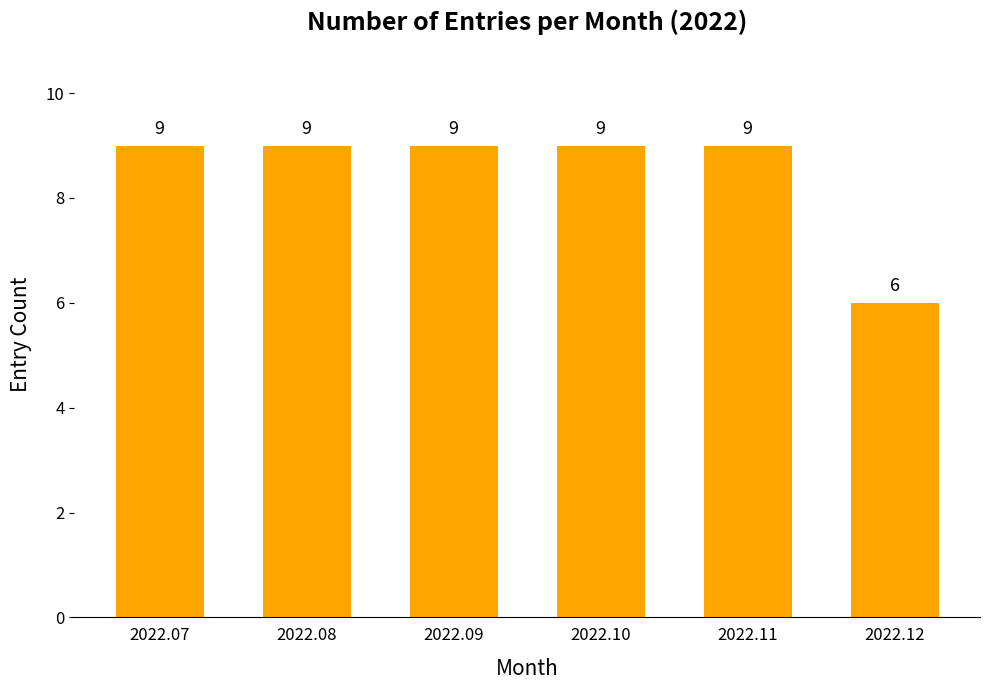

What is the change in value from 2022.09 to 2022.12?

-3